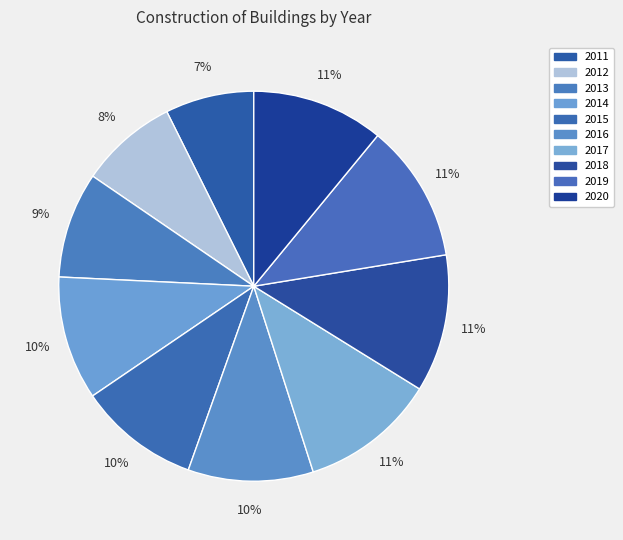

To the nearest percent, what is the average slice percentage?

10%